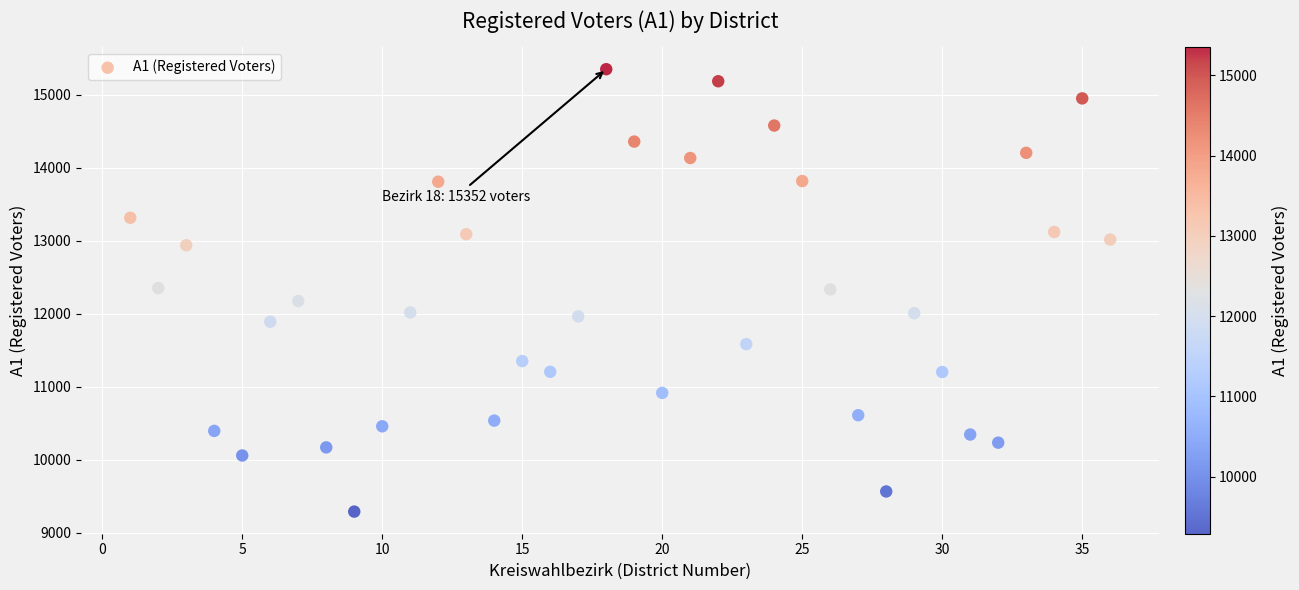

What is the range of Y values (max minus min)?

6063